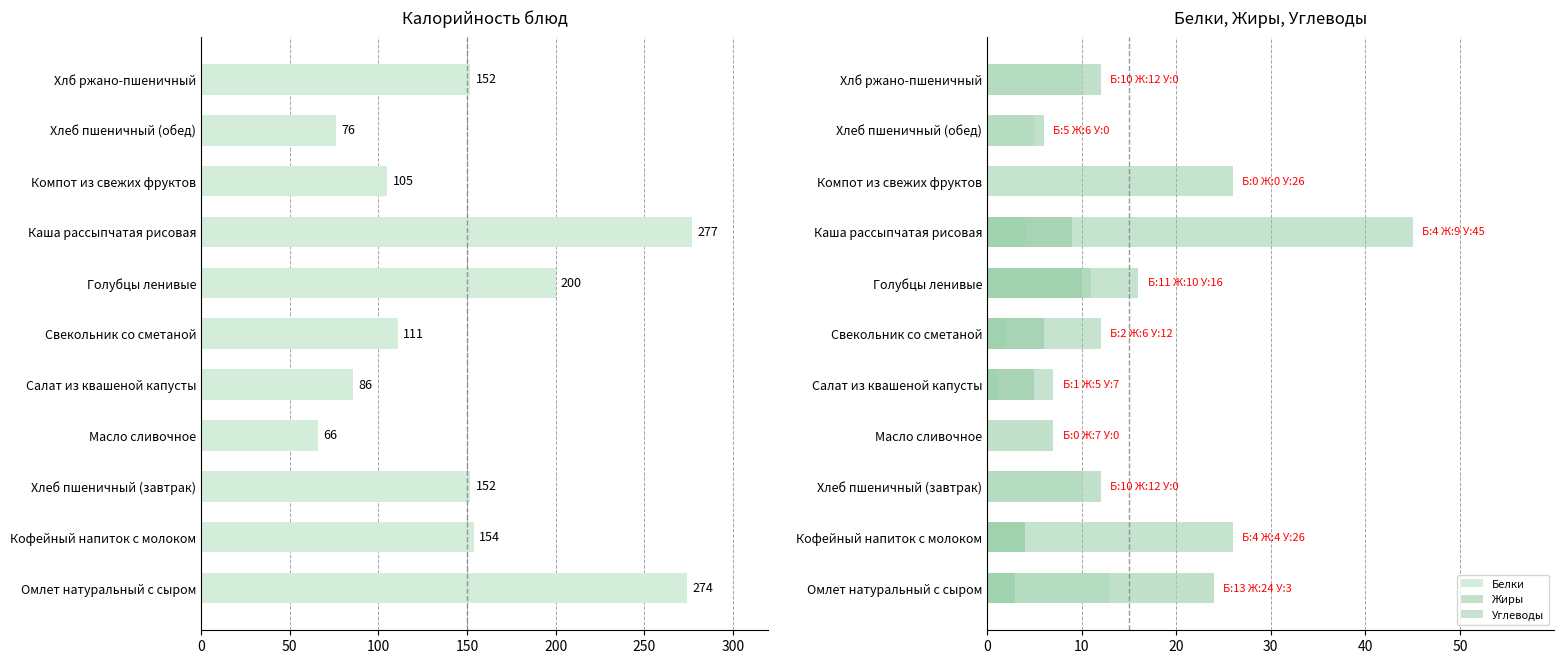

Does the chart contain stacked bars?

No